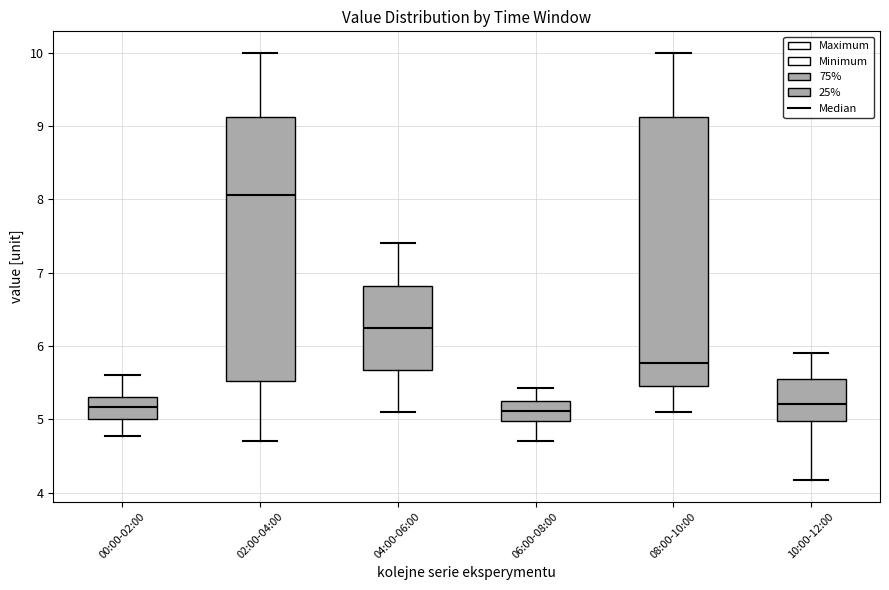

Reading left to right, read every box against the y-axis: the position of its median line, the range the box covers, and the ends of its whiskers. The values are not printed on the chart, so give them approximately, as read against the axis.

00:00-02:00: median 5.2, box 5.0 to 5.3, whiskers 4.8 to 5.6
02:00-04:00: median 8.1, box 5.5 to 9.1, whiskers 4.7 to 10.0
04:00-06:00: median 6.3, box 5.7 to 6.8, whiskers 5.1 to 7.4
06:00-08:00: median 5.1, box 5.0 to 5.2, whiskers 4.7 to 5.4
08:00-10:00: median 5.8, box 5.5 to 9.1, whiskers 5.1 to 10.0
10:00-12:00: median 5.2, box 5.0 to 5.5, whiskers 4.2 to 5.9